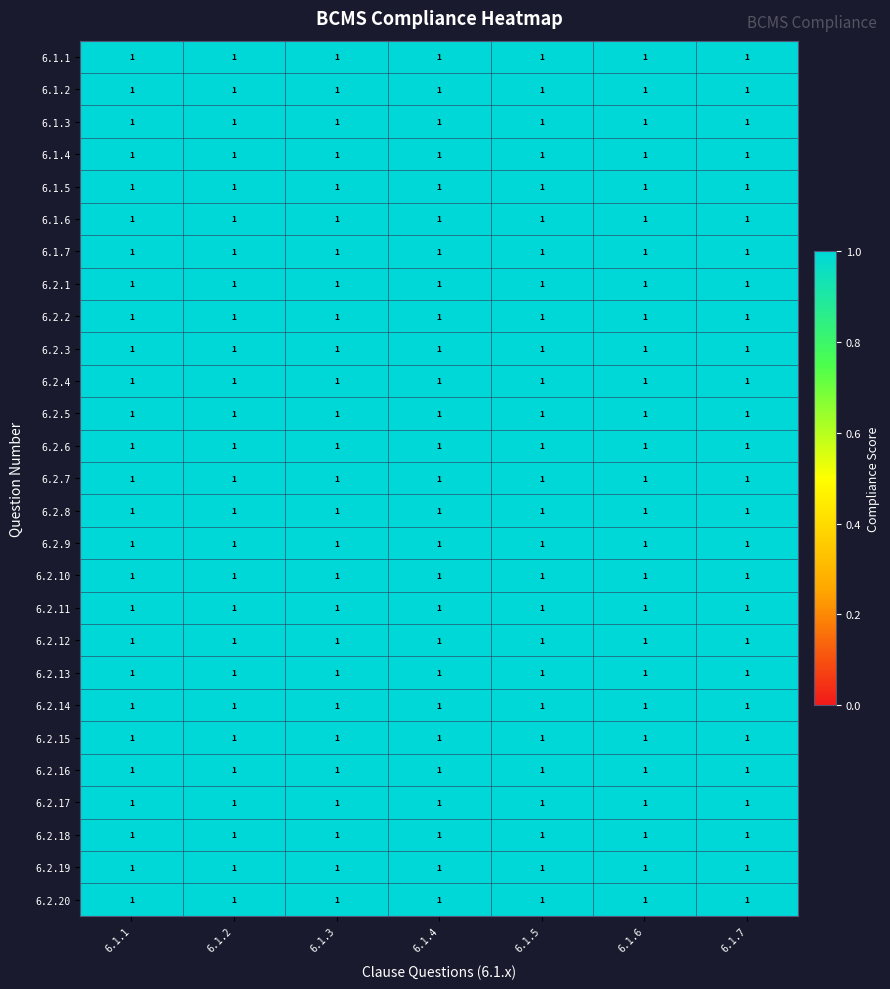

Count the 6.1.7 values in the range 0 to 1.

27